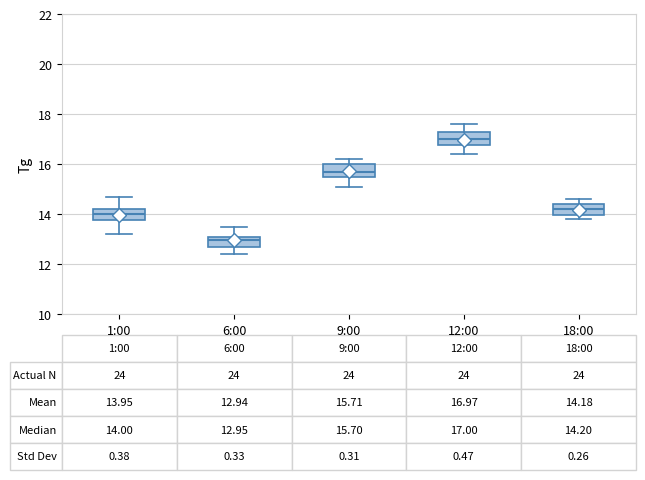

Which box has the lowest median line?

6:00